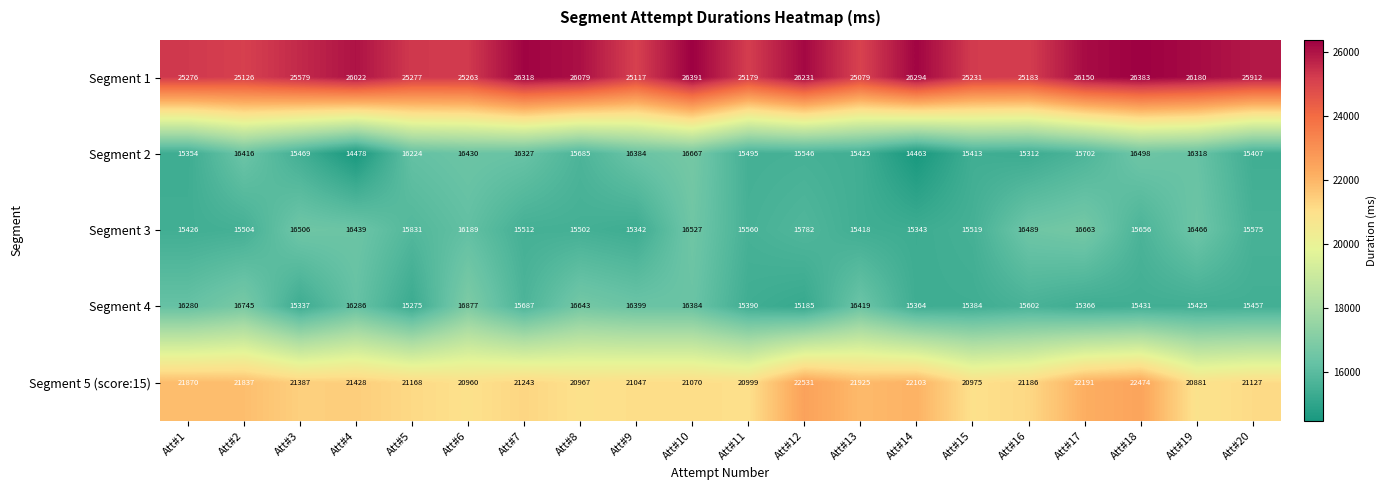

Where is Segment 2 nearest to the value 15565?

Att#12